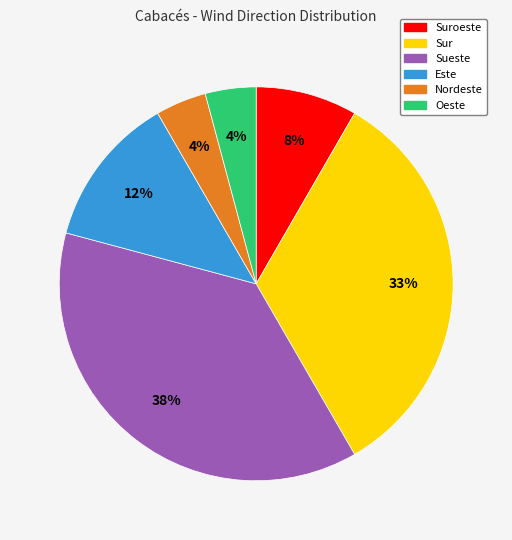

Is there any slice that represents more than half of the pie?

No